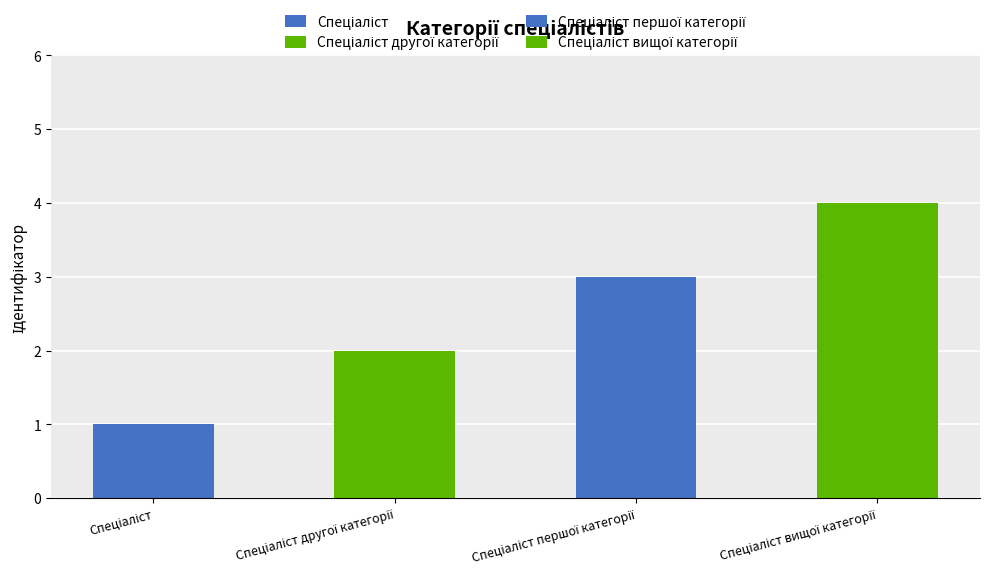

Reading right to left, what are all the values shown in this chart?

4	3	2	1